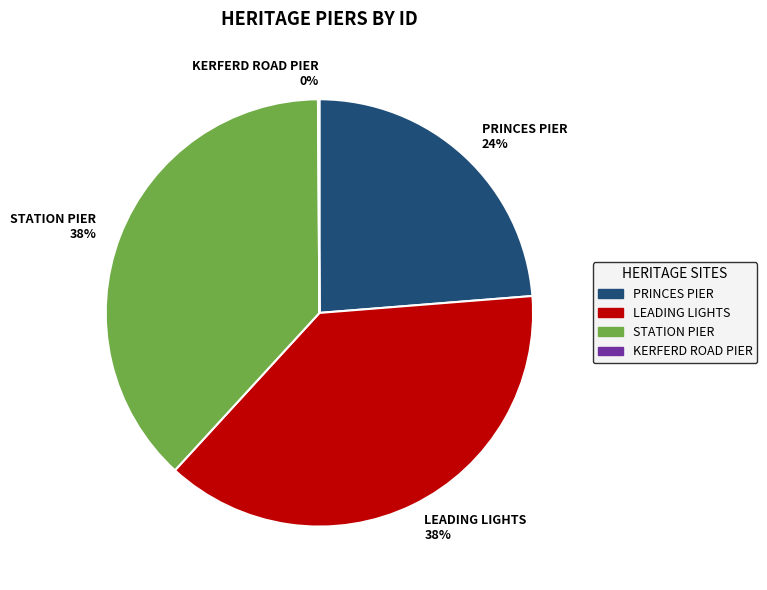

To the nearest percent, what is the difference between the PRINCES PIER and LEADING LIGHTS slice percentages?

14%